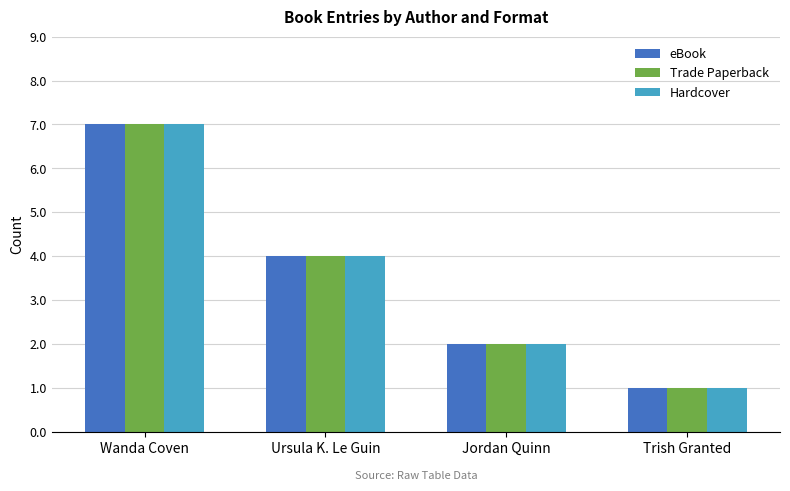

What is the label of the 4th bar from the right?

Wanda Coven